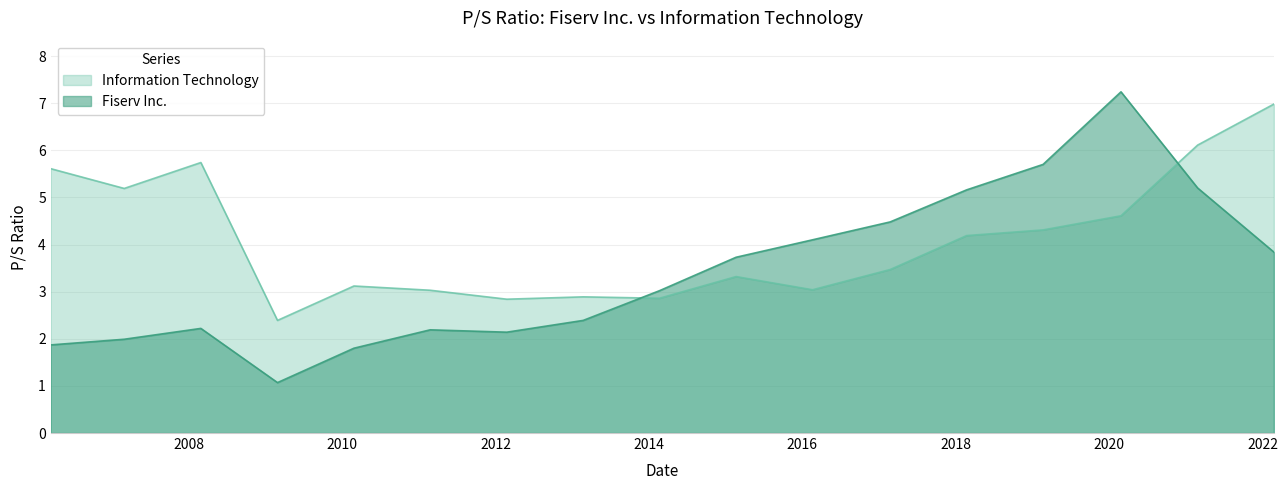

How many lines are shown in the chart?

2